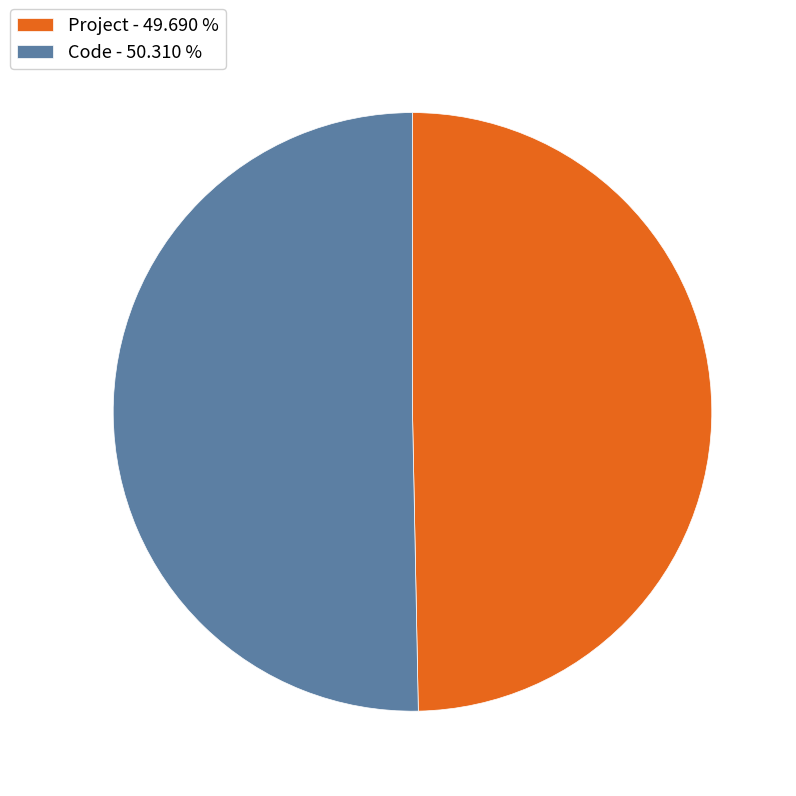

Do Code and Project together represent more than half of the pie?

Yes